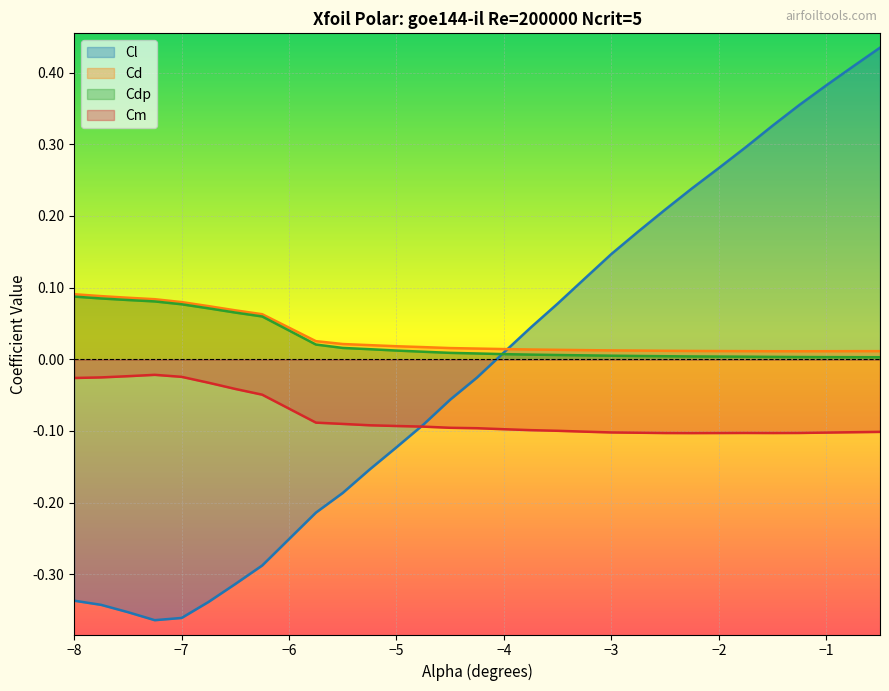

True or false: Cm and Cd intersect in this chart.

False